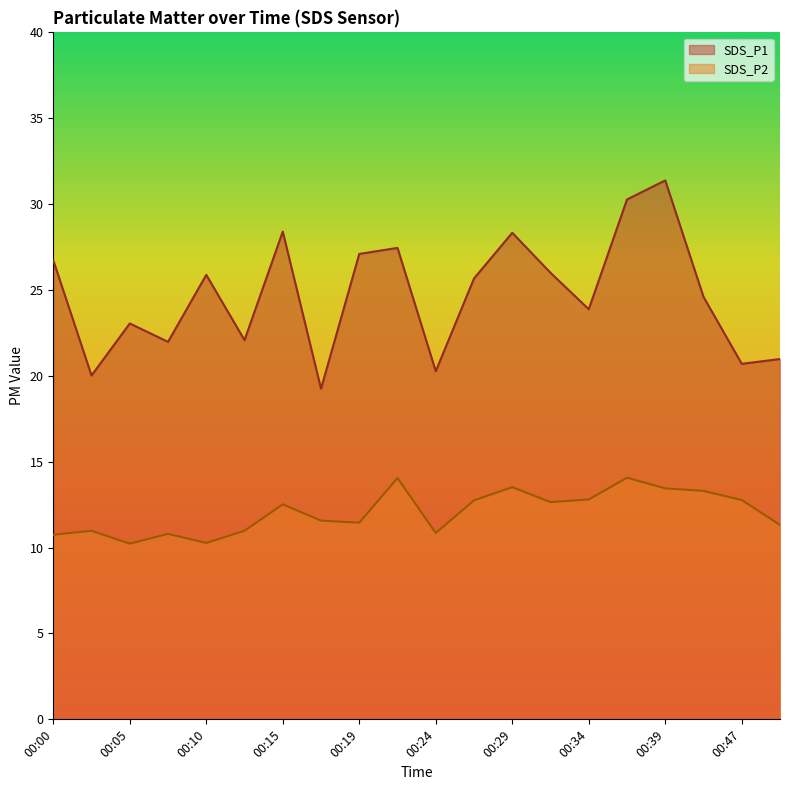

At how many categories does at least one series exceed 24?

11